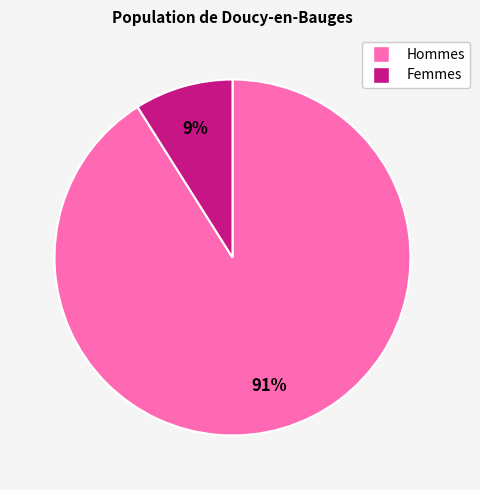

To the nearest percent, what is the average slice percentage?

50%